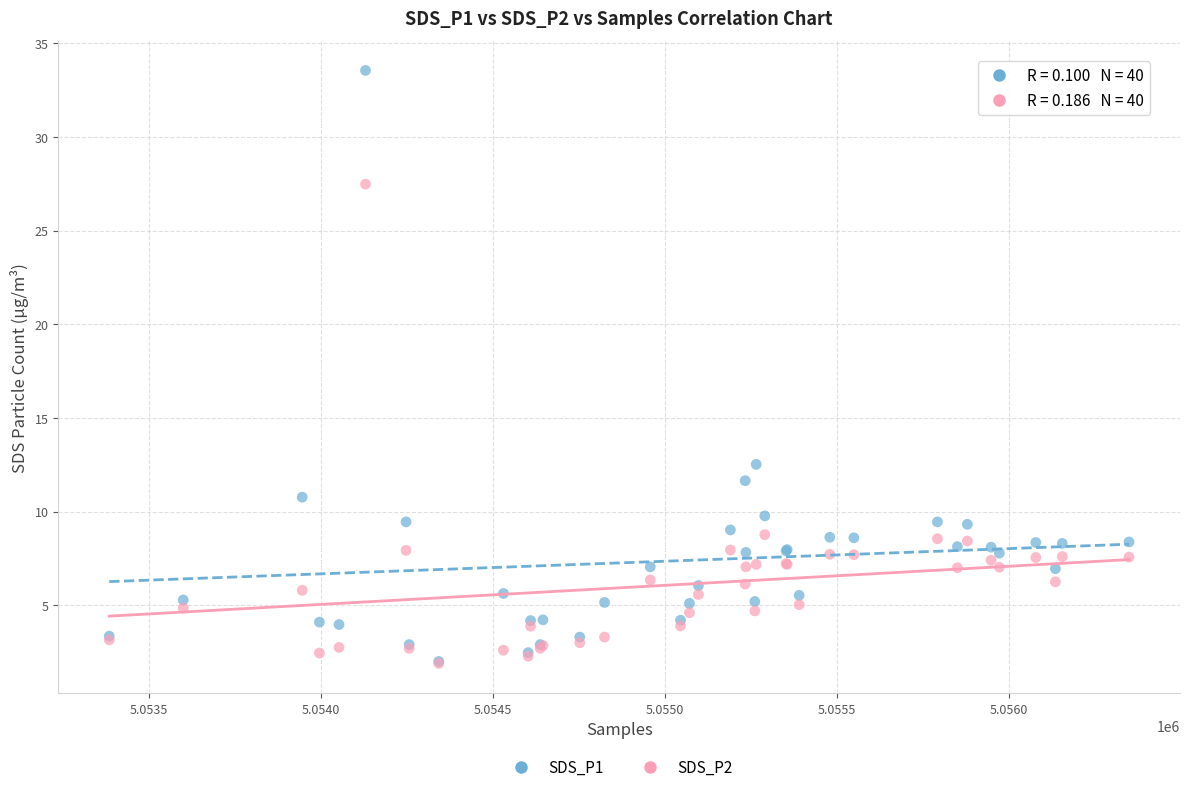

Across all series, what Y value is closest to 17?

12.5